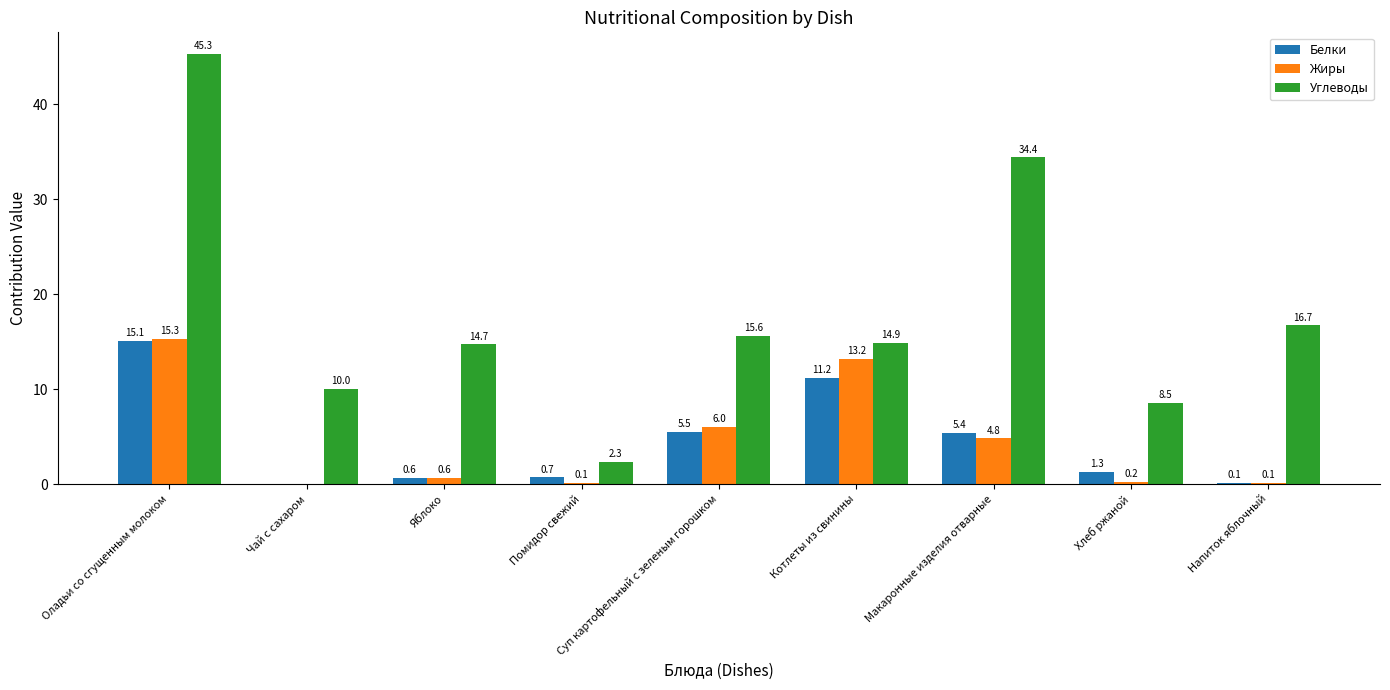

The value of Углеводы at Оладьи со сгущенным молоком is 45.3. True or false?

True